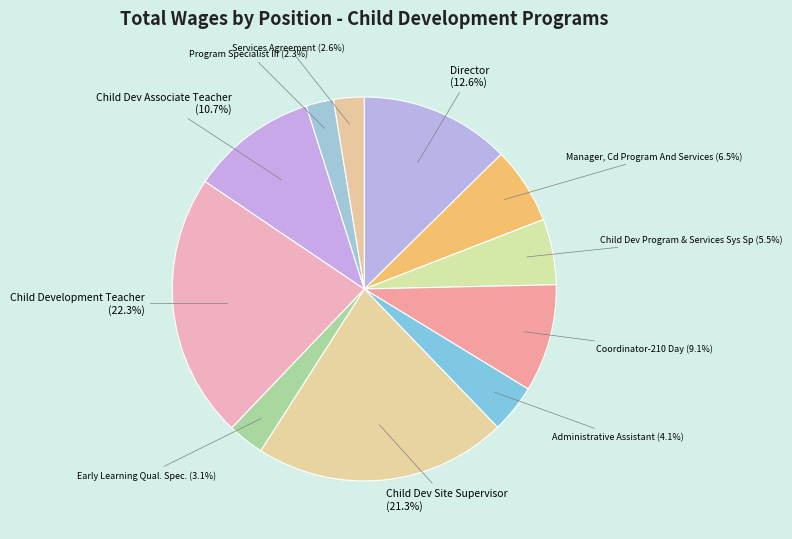

How many segments does this pie chart have?

11